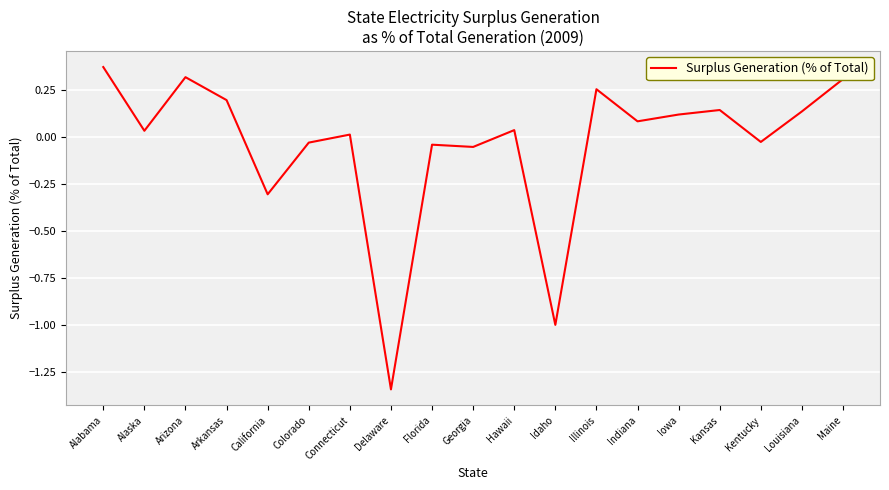

Count the number of values greater than 0.

12